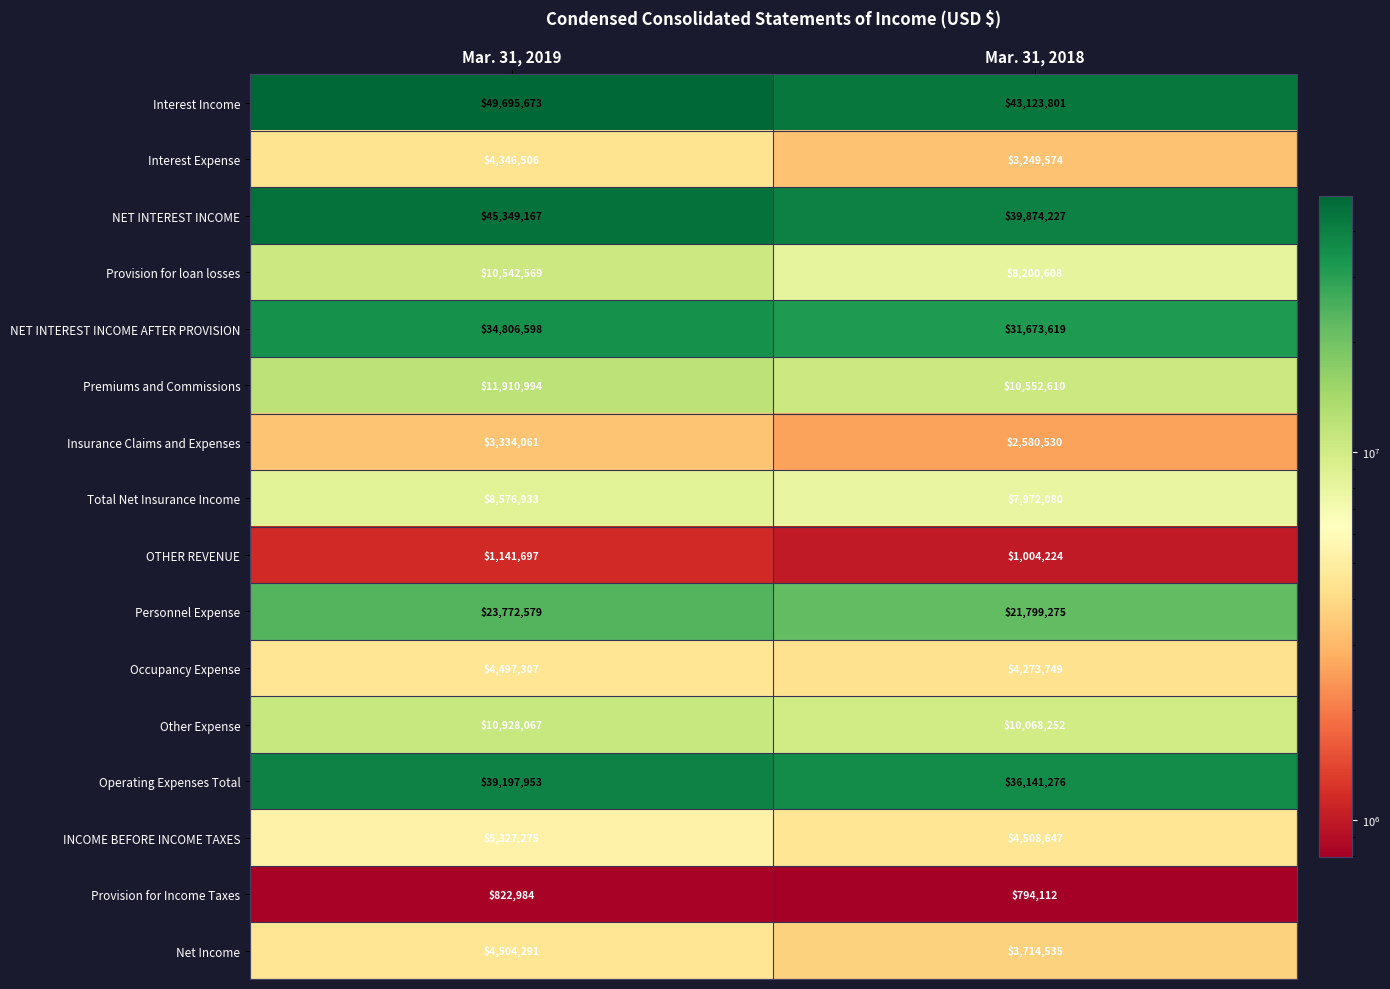

Rank the series at Mar. 31, 2018 from lowest to highest value.

Provision for Income Taxes, OTHER REVENUE, Insurance Claims and Expenses, Interest Expense, Net Income, Occupancy Expense, INCOME BEFORE INCOME TAXES, Total Net Insurance Income, Provision for loan losses, Other Expense, Premiums and Commissions, Personnel Expense, NET INTEREST INCOME AFTER PROVISION, Operating Expenses Total, NET INTEREST INCOME, Interest Income